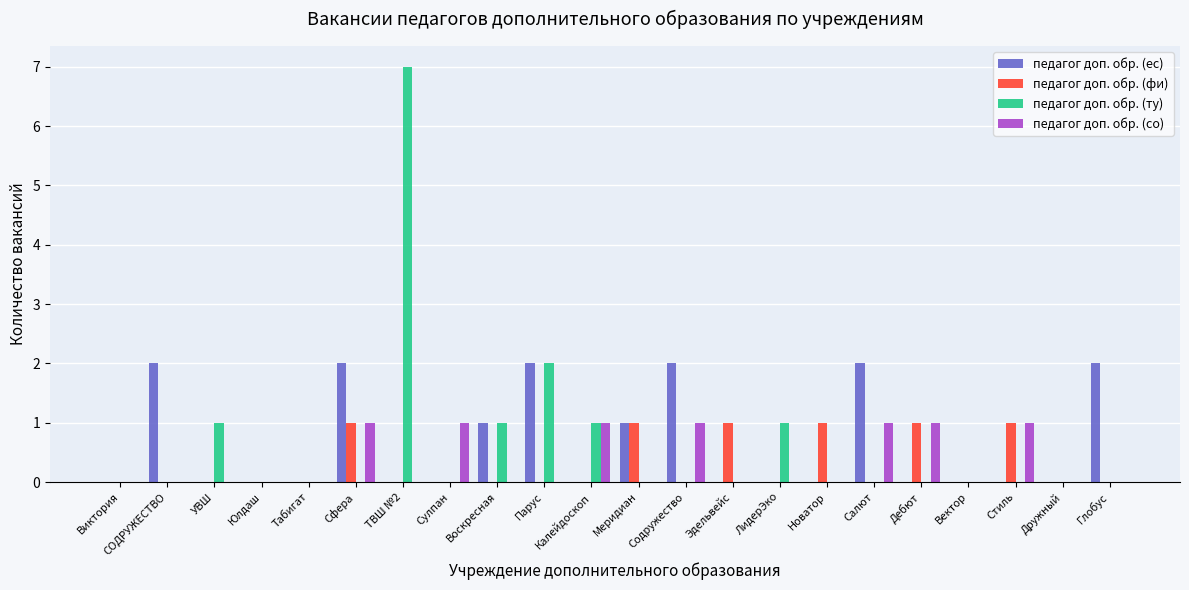

How many педагог доп. обр. (фи) values are between 0 and 1?

22